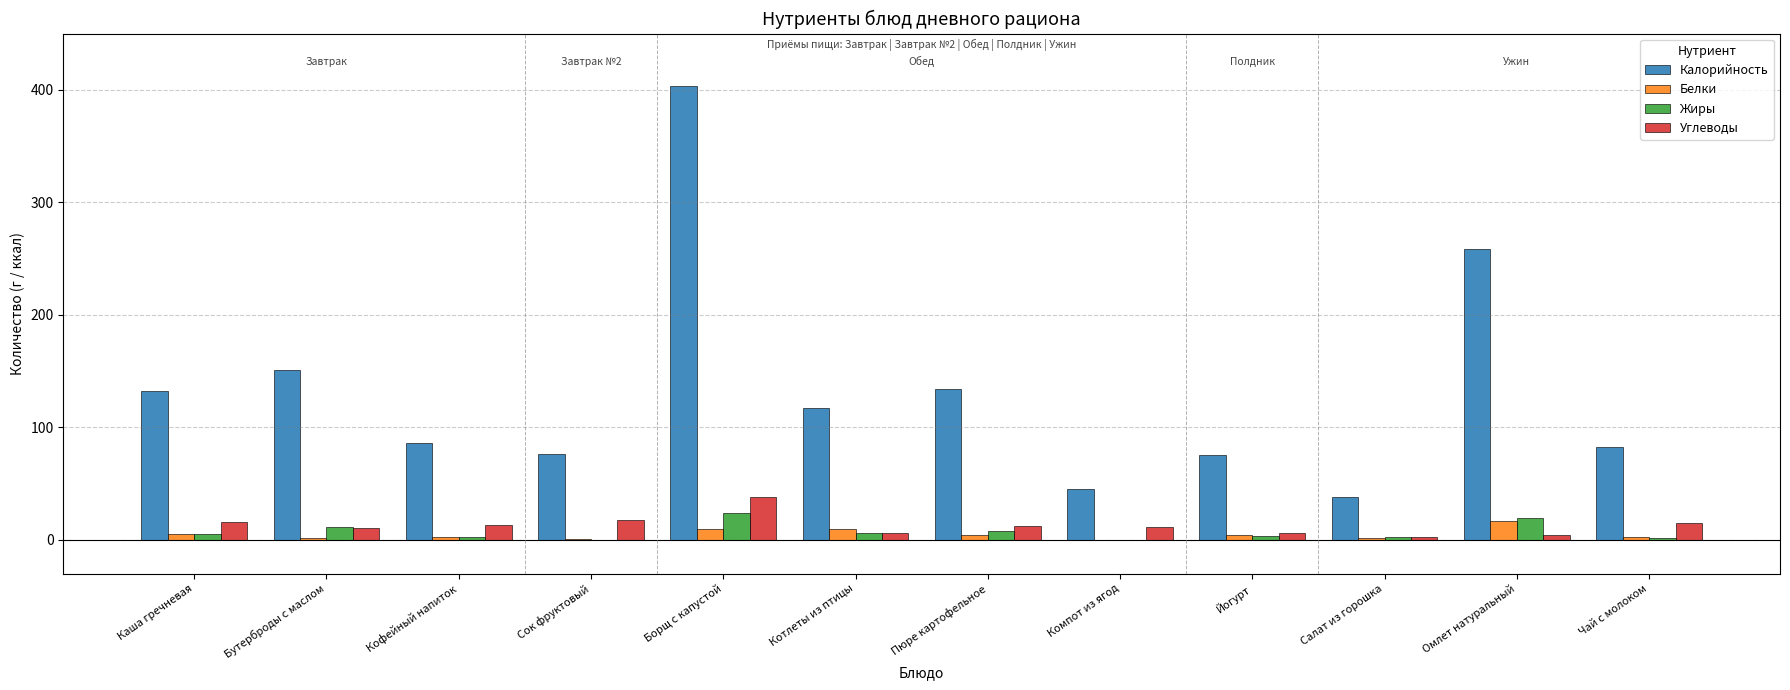

Where is Калорийность nearest to the value 220?

Омлет натуральный